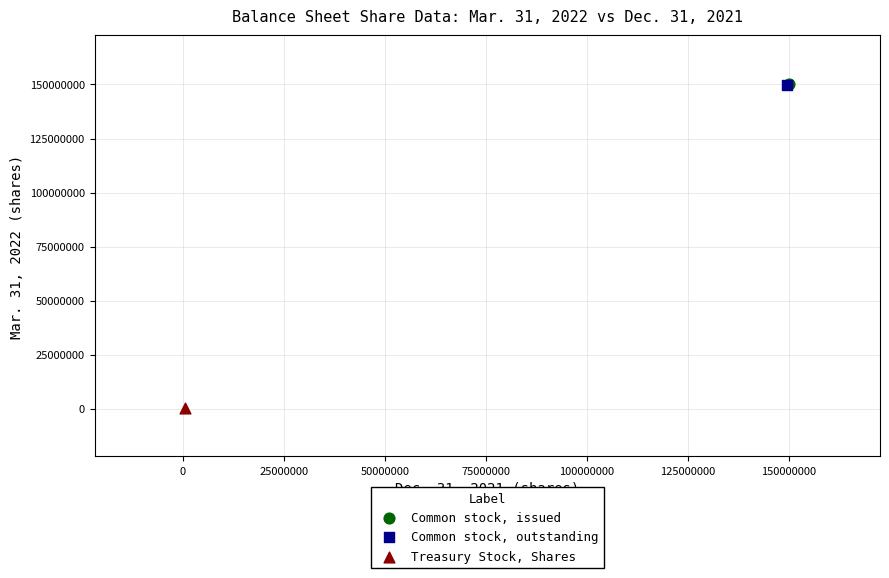

What are all the series names shown in the legend?

Common stock, issued, Common stock, outstanding, Treasury Stock, Shares